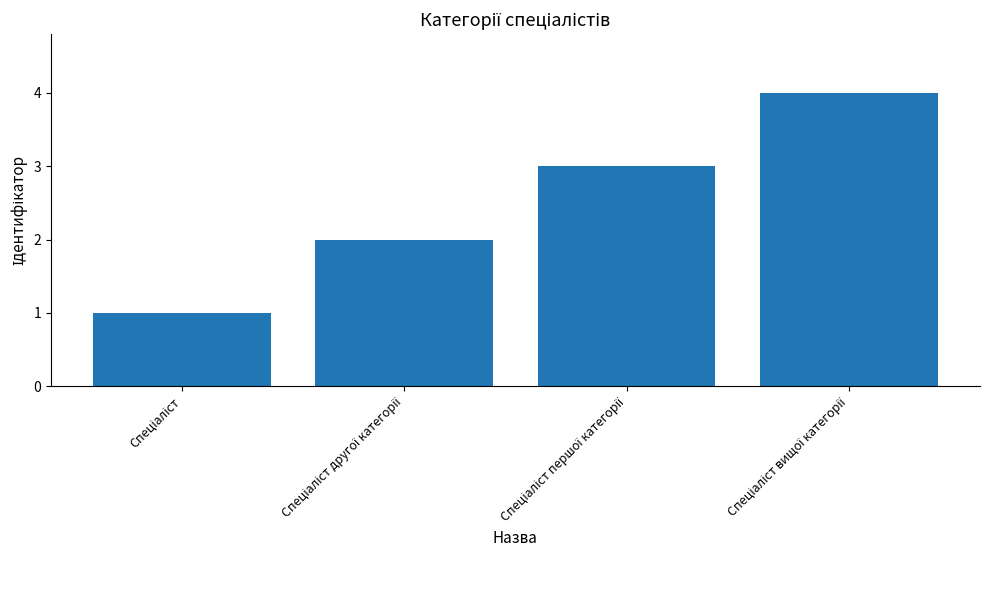

What is the difference between the maximum and minimum values?

3